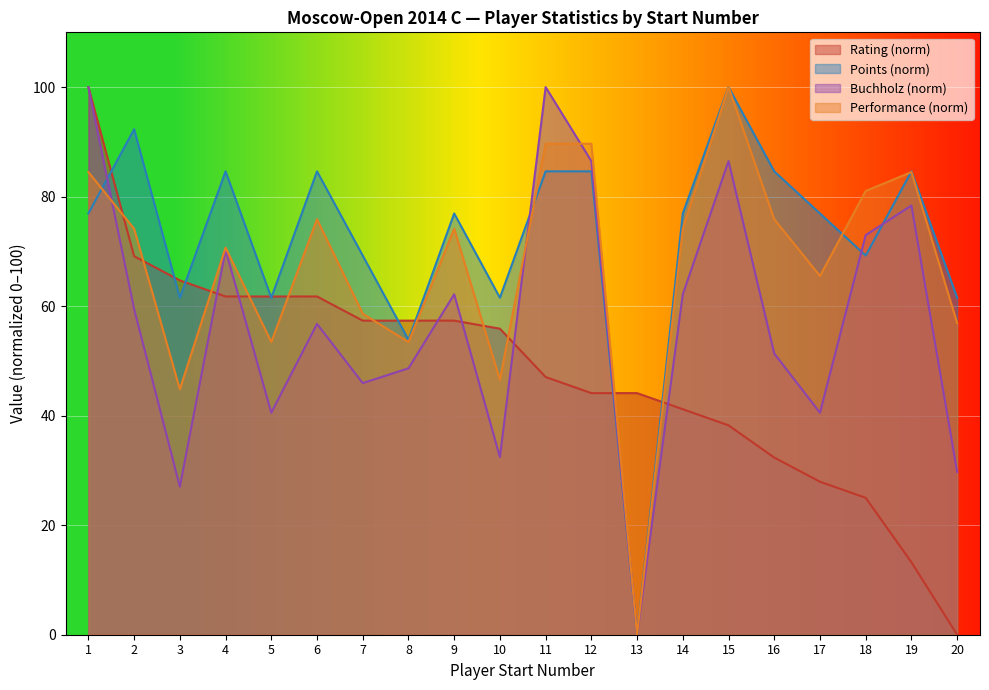

List the labels in order of Buchholz value, smallest first.

13, 3, 20, 10, 5, 17, 7, 8, 16, 6, 2, 9, 14, 4, 18, 19, 12, 15, 1, 11